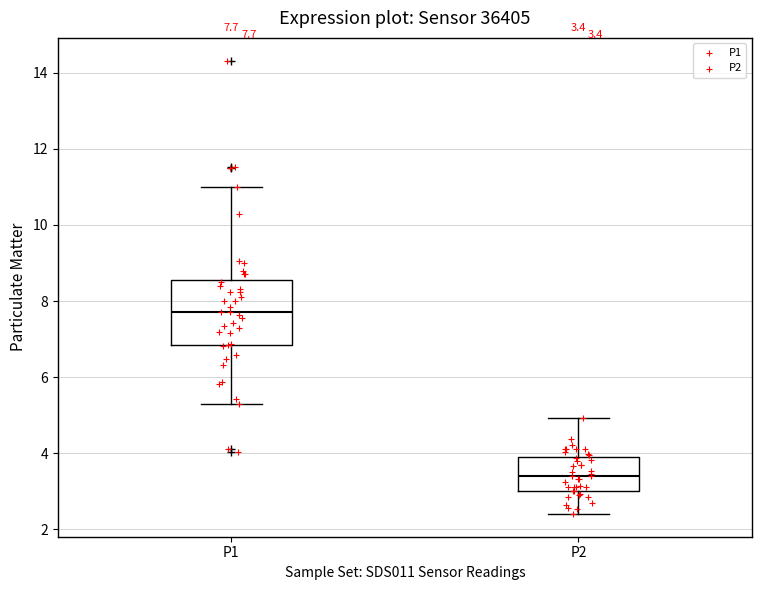

Which box is the tallest, from its lower edge to its upper edge?

P1